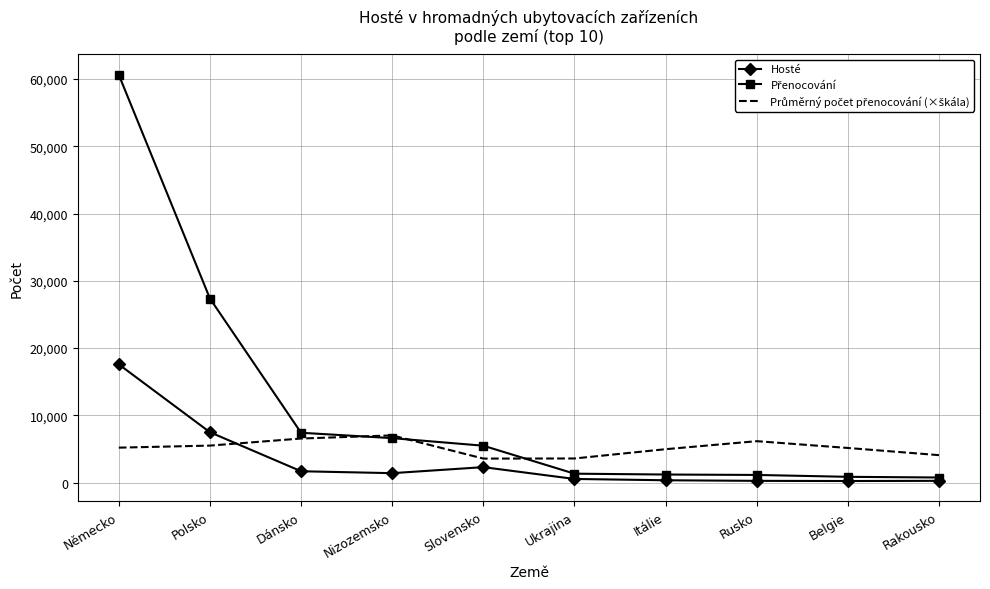

At how many categories does at least one series exceed 46902?

1